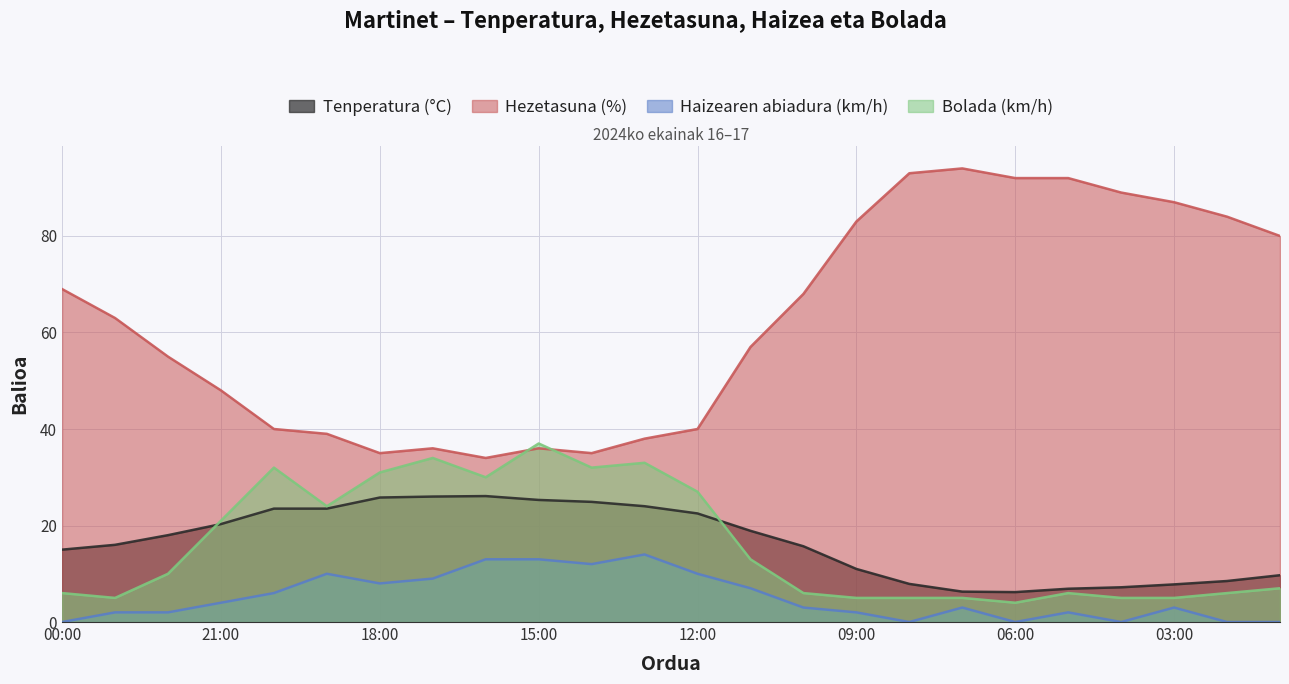

At which category is the sum across all series the highest?

15:00